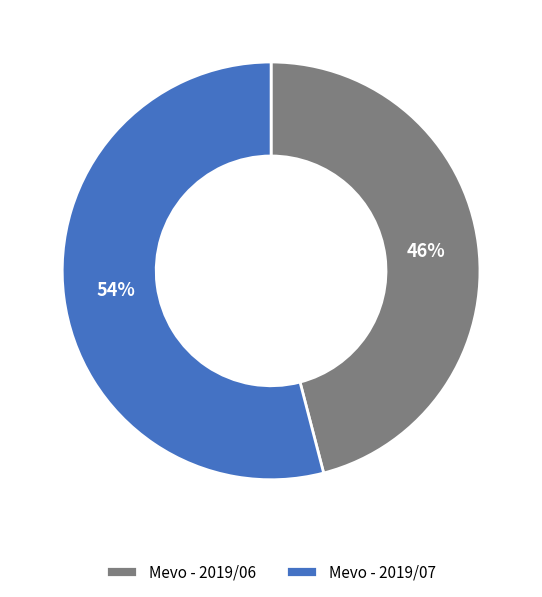

True or false: Mevo - 2019/06 accounts for 46% of the total.

True